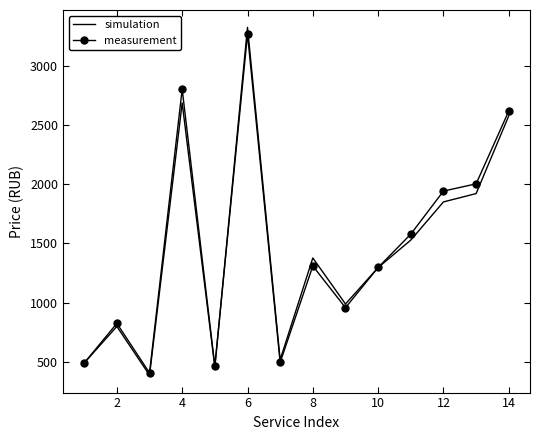

What is the smallest value displayed?

389.0